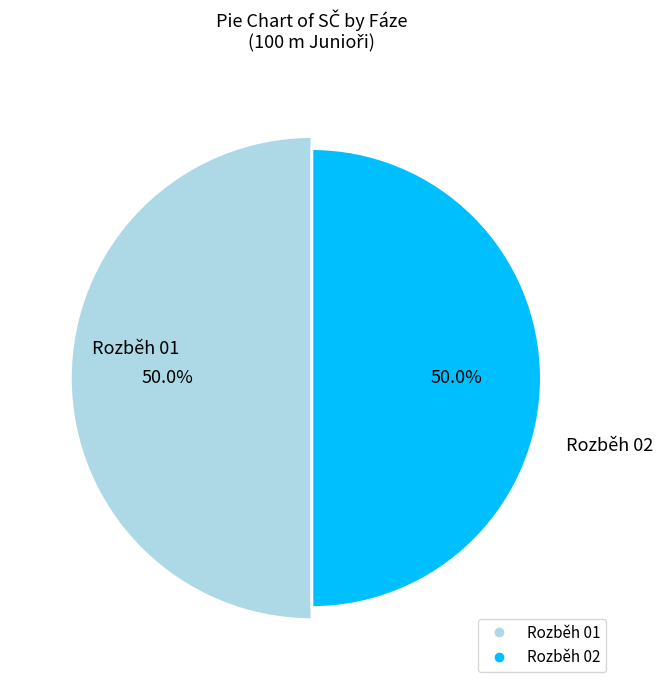

Is there a majority slice in this chart?

No